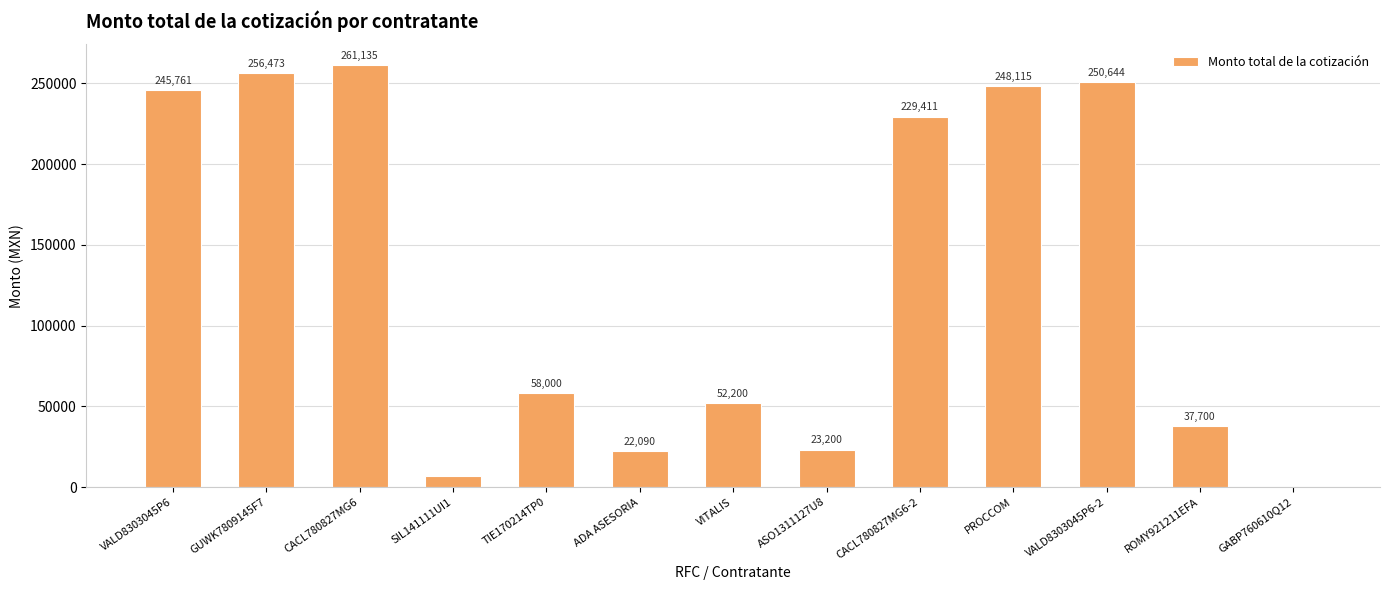

At which label does the data first exceed 58000?

VALD8303045P6